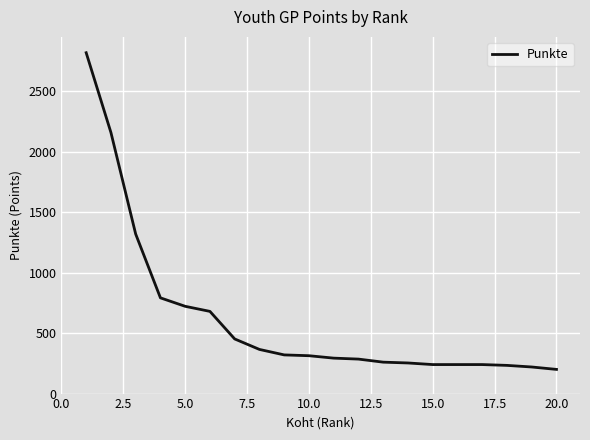

What is the greatest value displayed?

2820.0